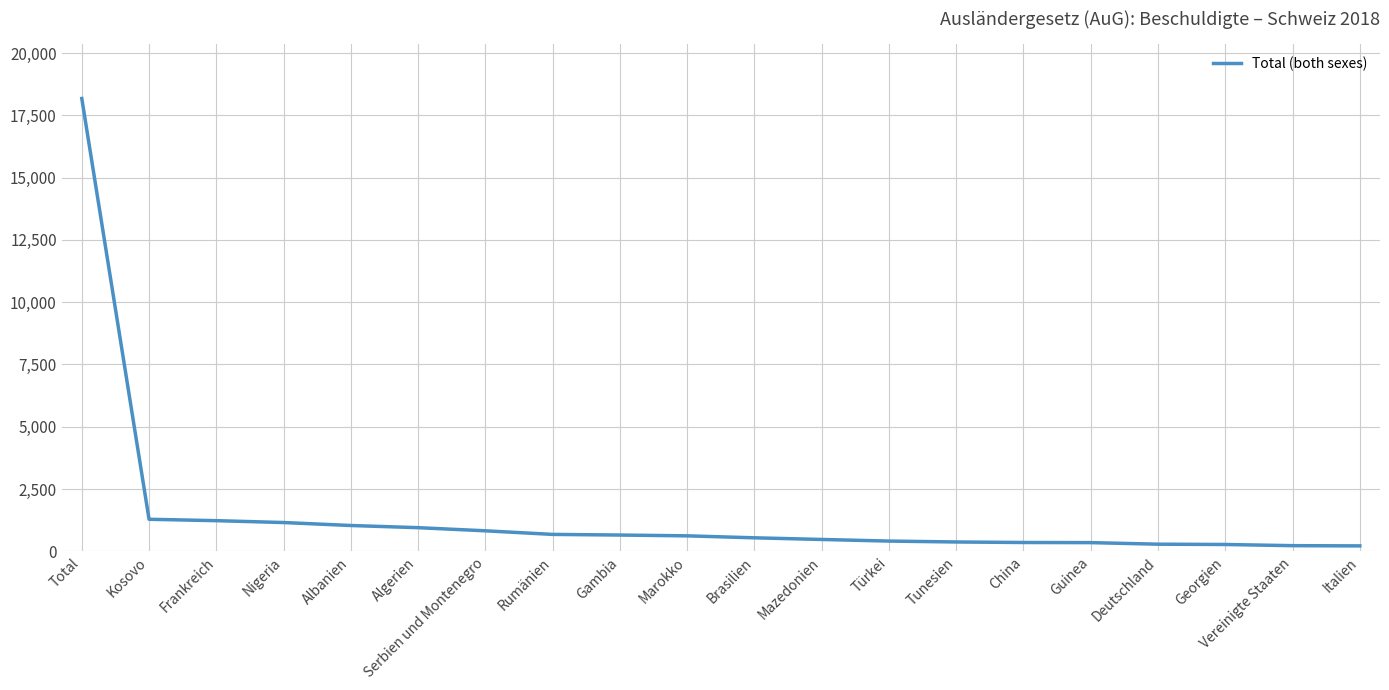

What is the change in value from Nigeria to Vereinigte Staaten?

-928